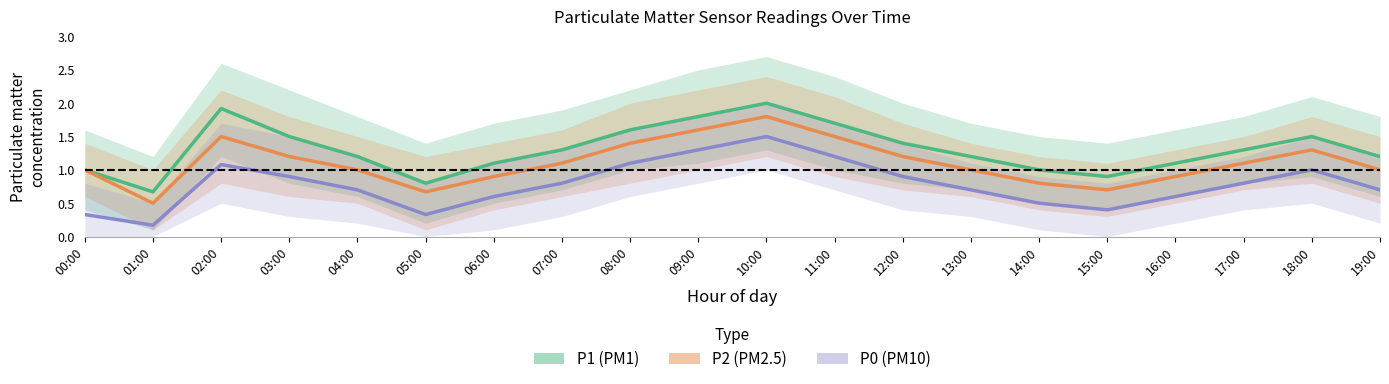

In P0 (PM10), how many points are higher than both neighbors (excluding endpoints)?

3